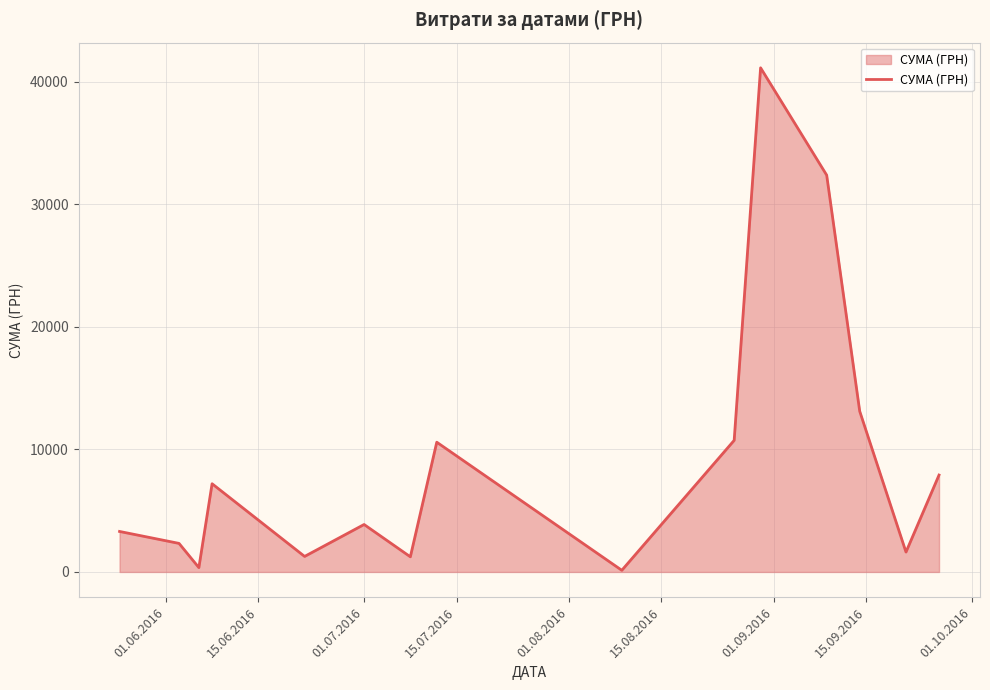

What is the greatest value displayed?

41121.0